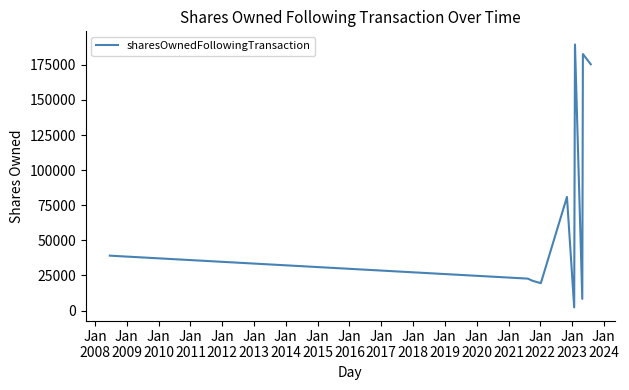

What is the difference between the maximum and minimum values?

187219